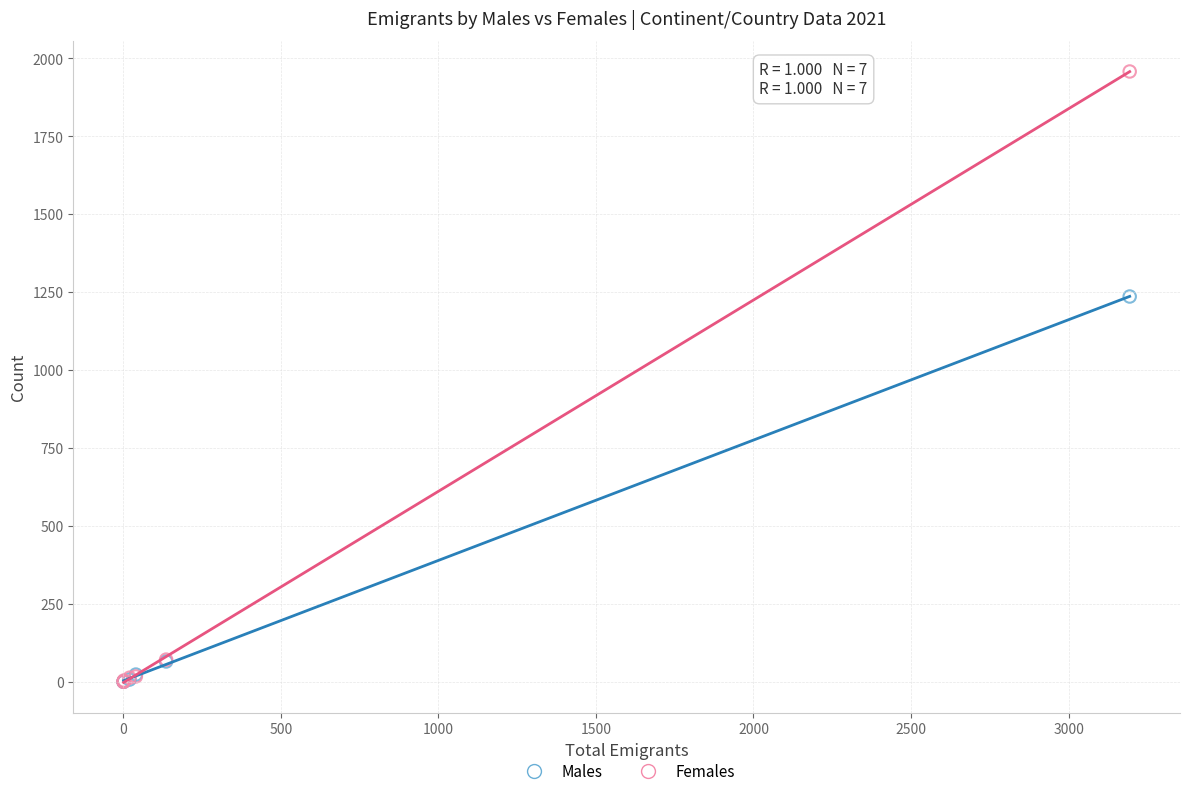

Across all series, what Y value is closest to 979?

1236